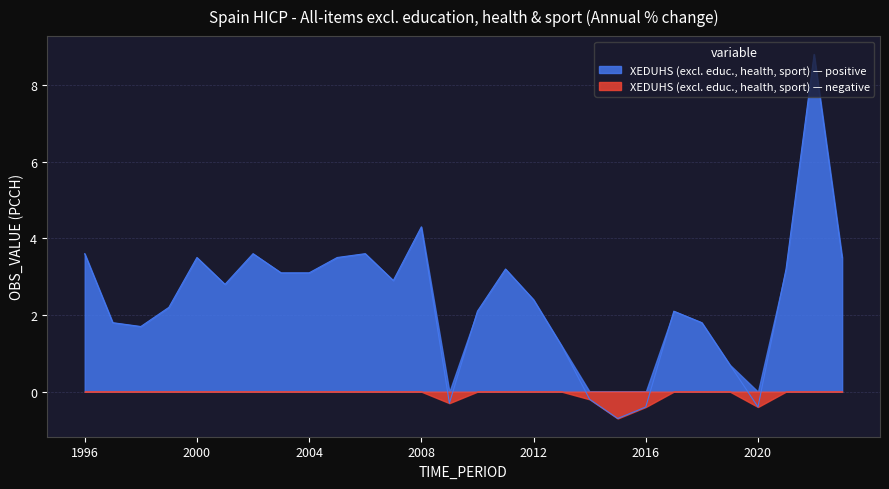

What is the average value?

2.4